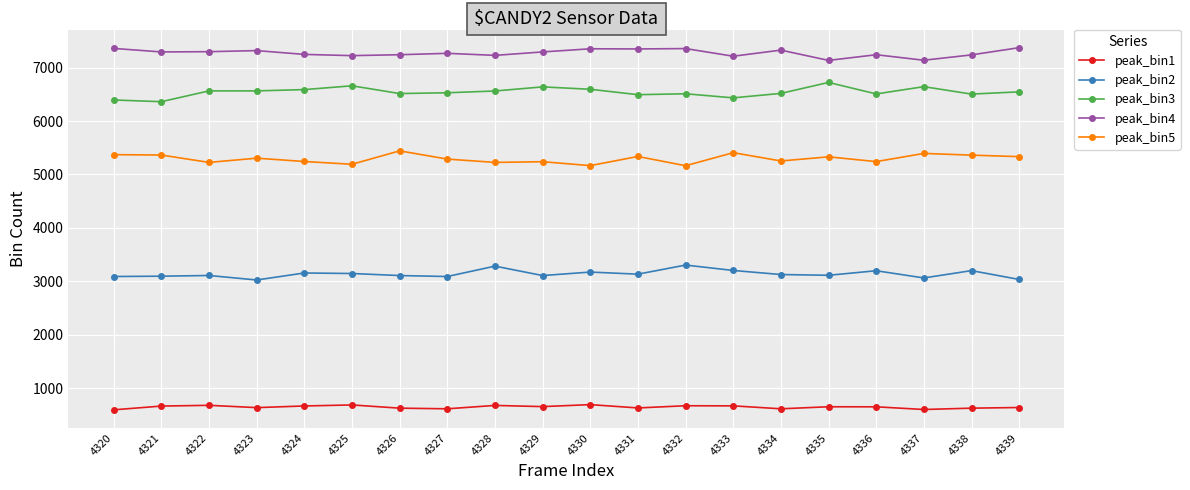

True or false: peak_bin1 has more than 0 interior local peaks.

True